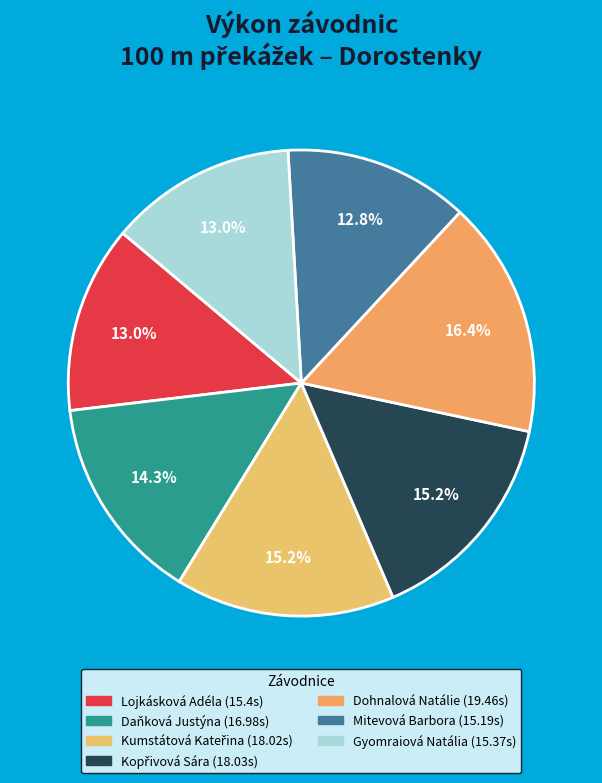

The Dohnalová Natálie slice represents 22% of the pie. True or false?

False